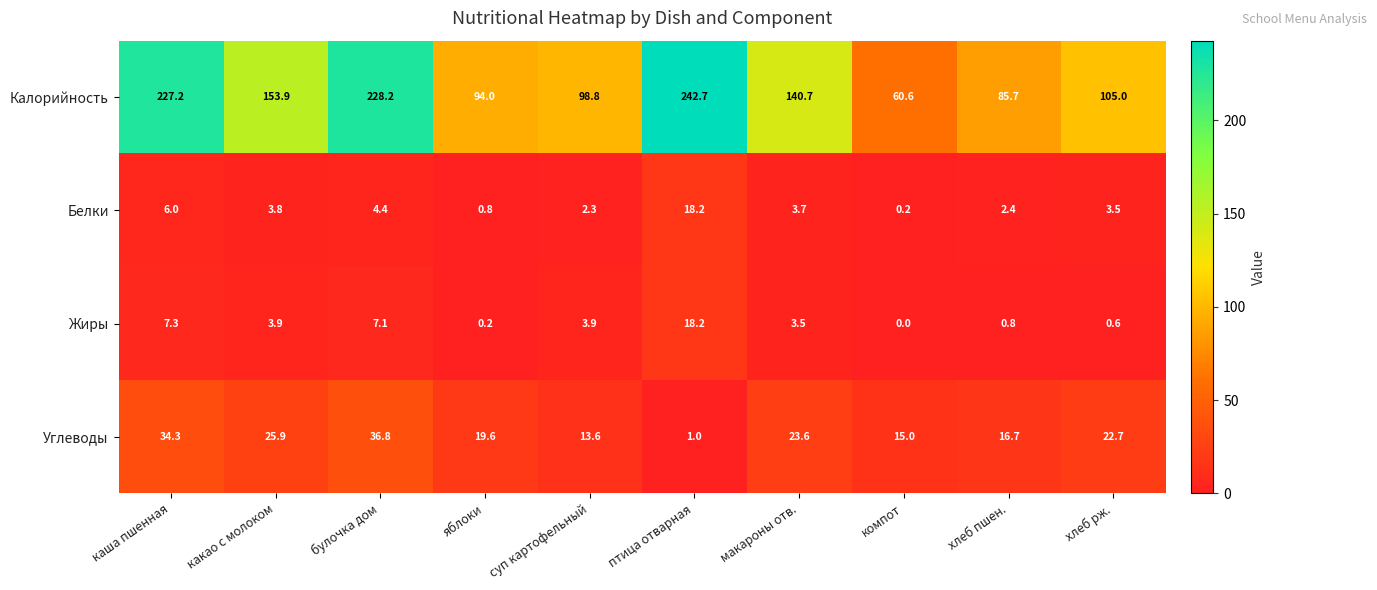

What is the spread (max minus min) of values at макароны отв.?

137.2